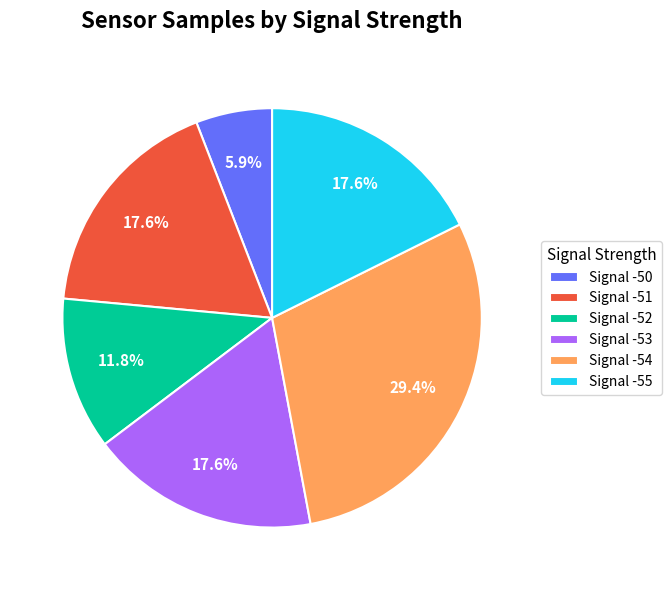

What percentage do Signal -50 and Signal -54 together represent?

35.3%